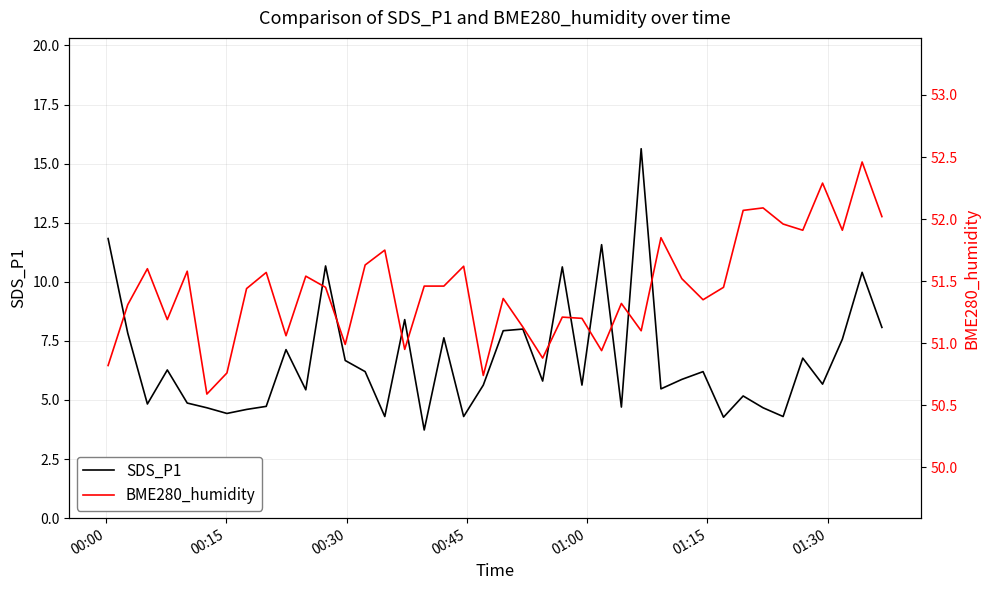

What is the value of the SDS_P1 point at the 19th from the left?

4.3